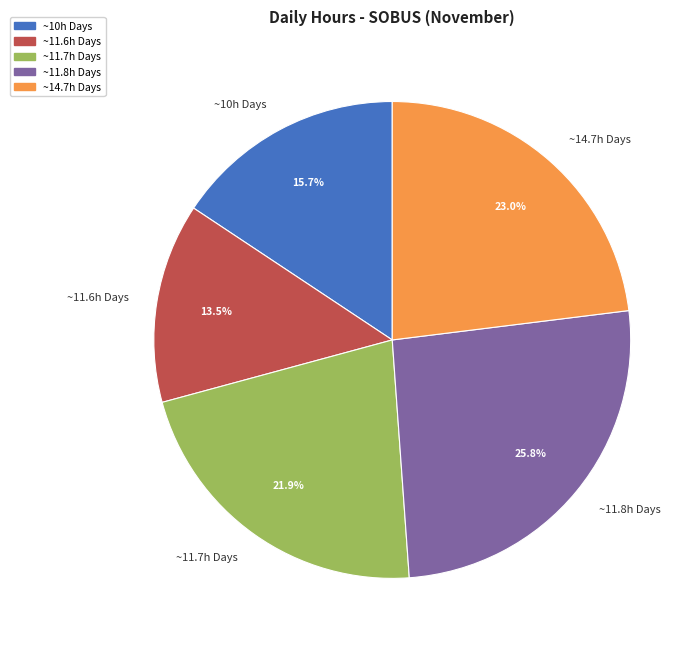

Rank the categories by value from highest to lowest.

~11.8h Days, ~14.7h Days, ~11.7h Days, ~10h Days, ~11.6h Days